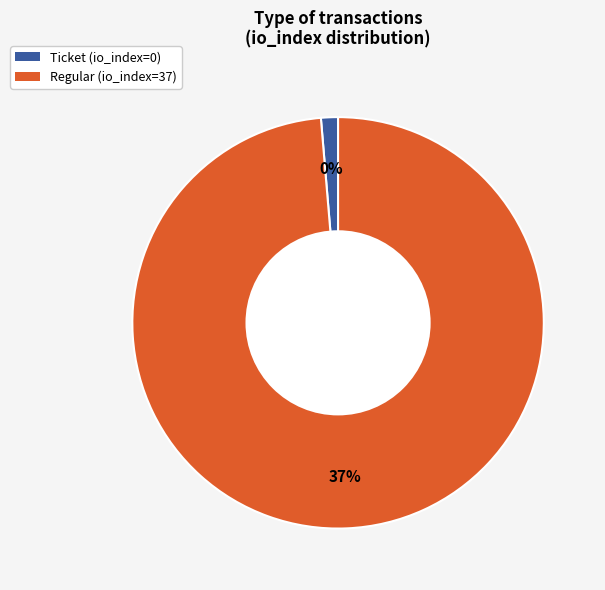

How many slices are in this pie chart?

2